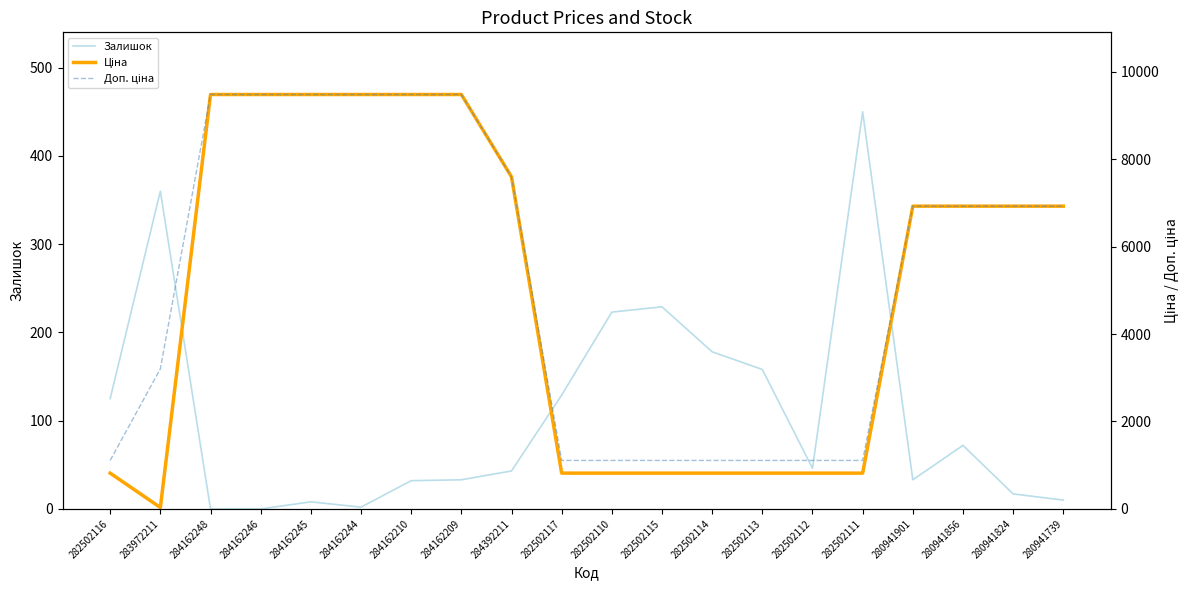

Which series has the largest total across all categories?

Доп. ціна